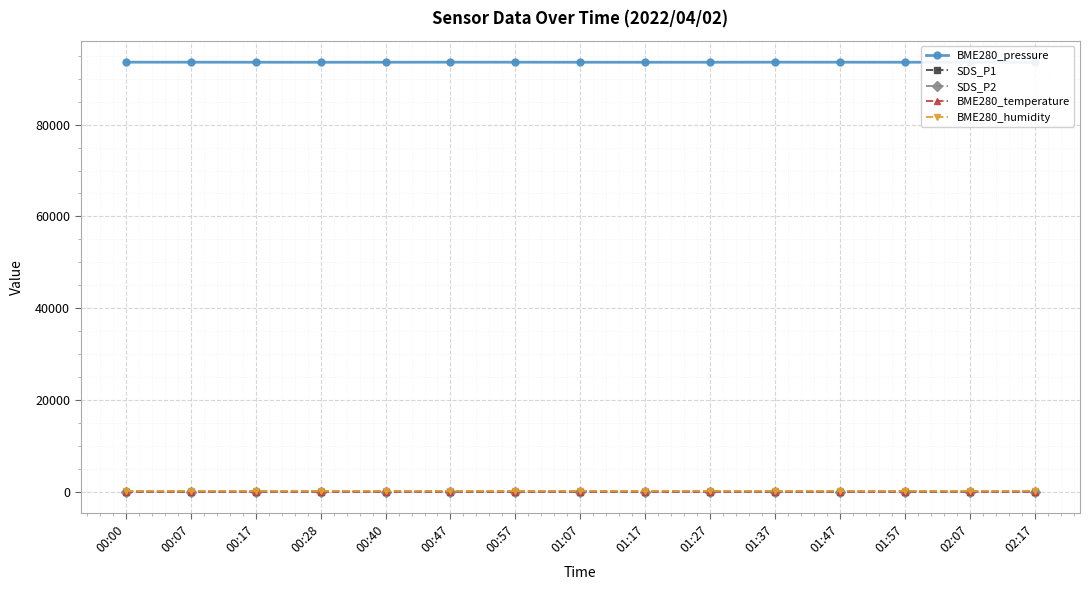

What is the difference between the maximum and minimum values in the SDS_P2 series?

1.9